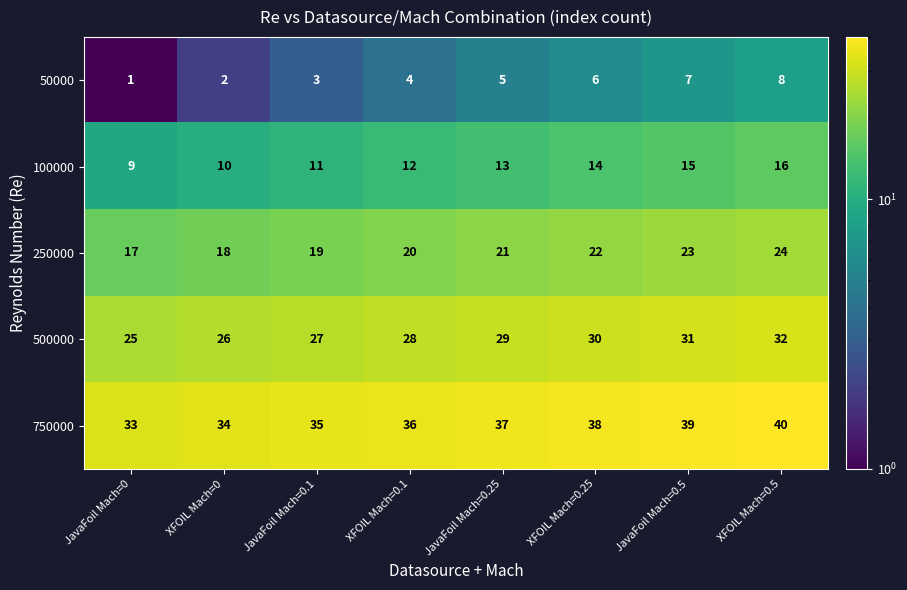

Which series has the largest total across all categories?

750000